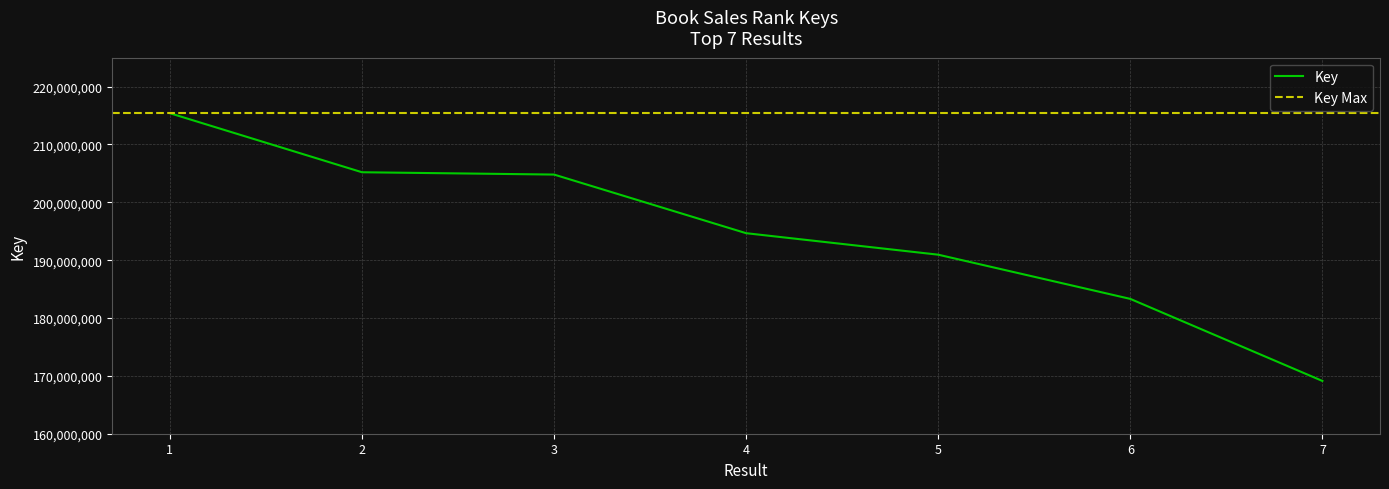

What is the value of the 4th point from the left?

194662414